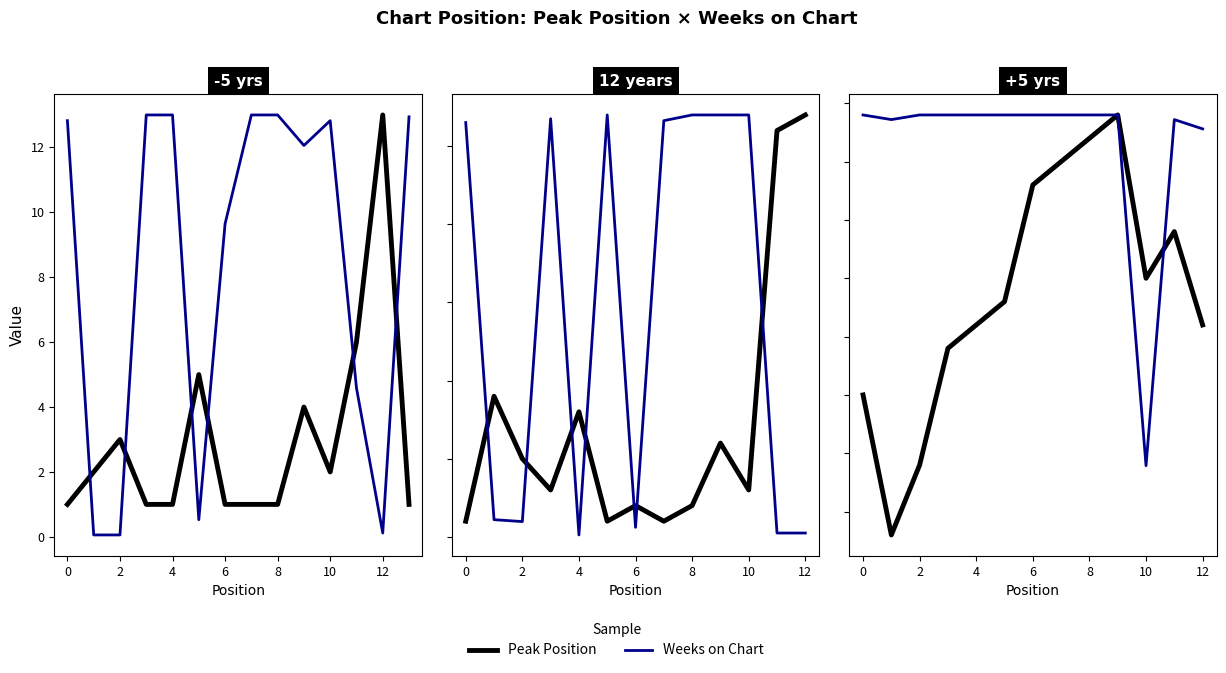

List the series in order of their peak value, highest first.

Peak Position, Weeks on Chart